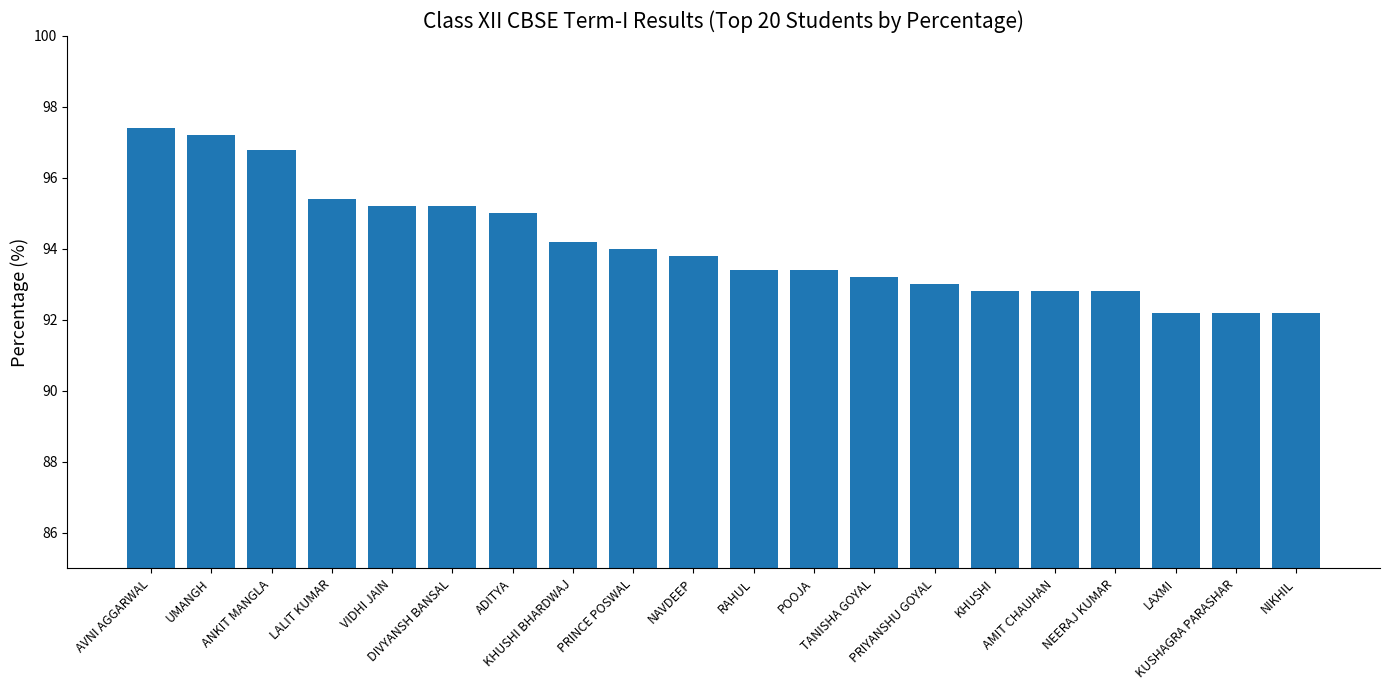

Reading left to right, what are all the values shown in this chart?

AVNI AGGARWAL=97.4	UMANGH=97.2	ANKIT MANGLA=96.8	LALIT KUMAR=95.4	VIDHI JAIN=95.2	DIVYANSH BANSAL=95.2	ADITYA=95.0	KHUSHI BHARDWAJ=94.2	PRINCE POSWAL=94.0	NAVDEEP=93.8	RAHUL=93.4	POOJA=93.4	TANISHA GOYAL=93.2	PRIYANSHU GOYAL=93.0	KHUSHI=92.8	AMIT CHAUHAN=92.8	NEERAJ KUMAR=92.8	LAXMI=92.2	KUSHAGRA PARASHAR=92.2	NIKHIL=92.2